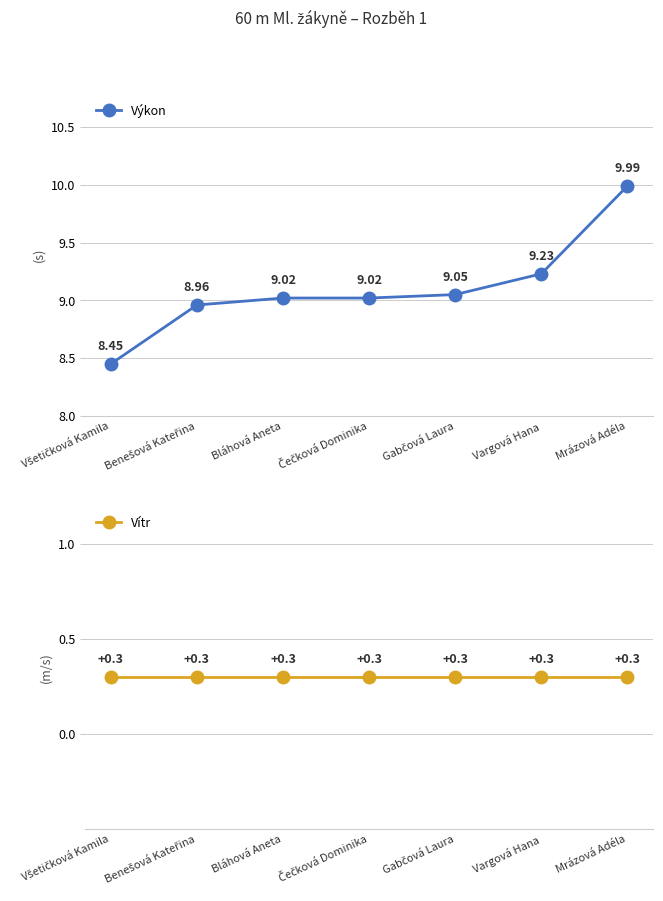

True or false: Vítr has a value of 0.3 at Všetičková Kamila.

True